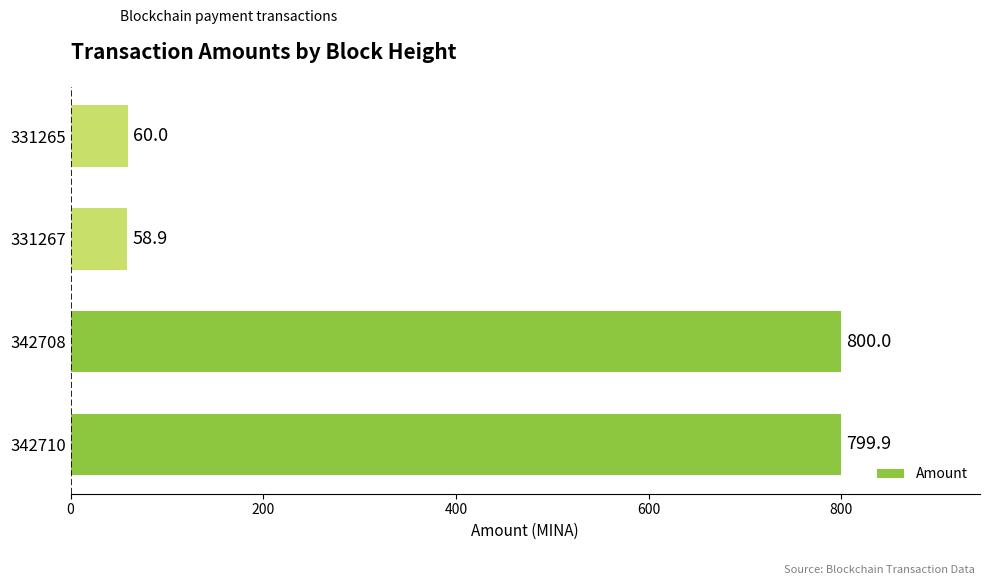

True or false: the data shows 544.2 at 342708.

False